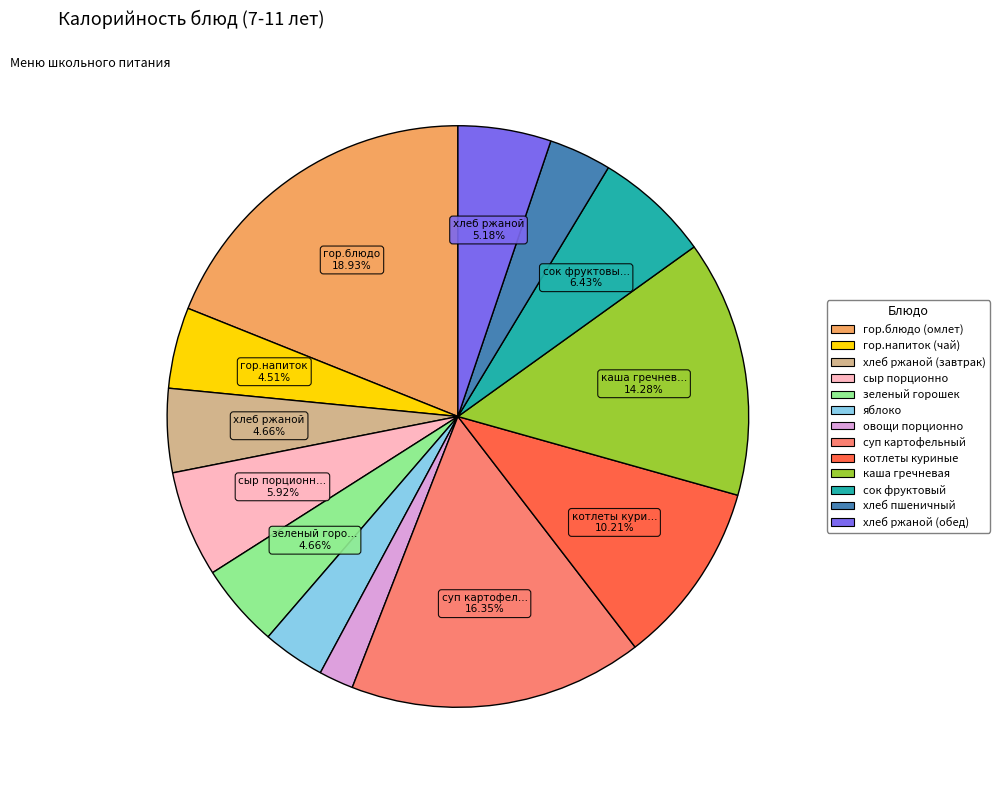

Which category has the smallest portion of the pie?

овощи порционно